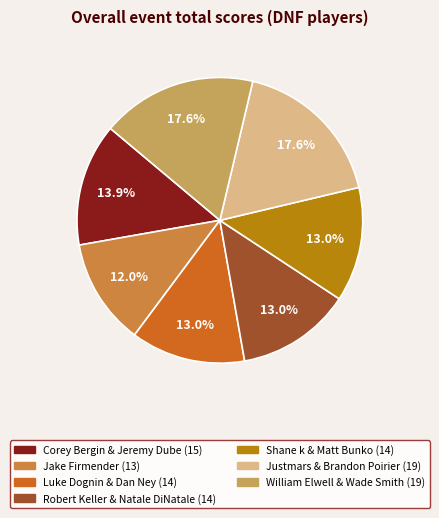

Is Jake Firmender the majority of the pie?

No